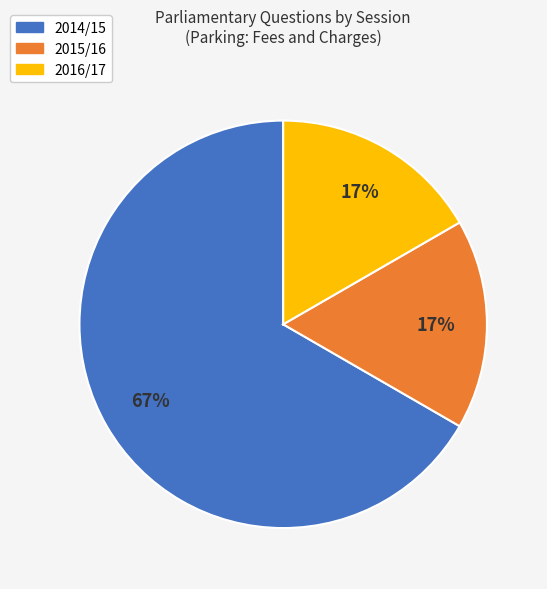

To the nearest percent, what is the average slice percentage?

33%